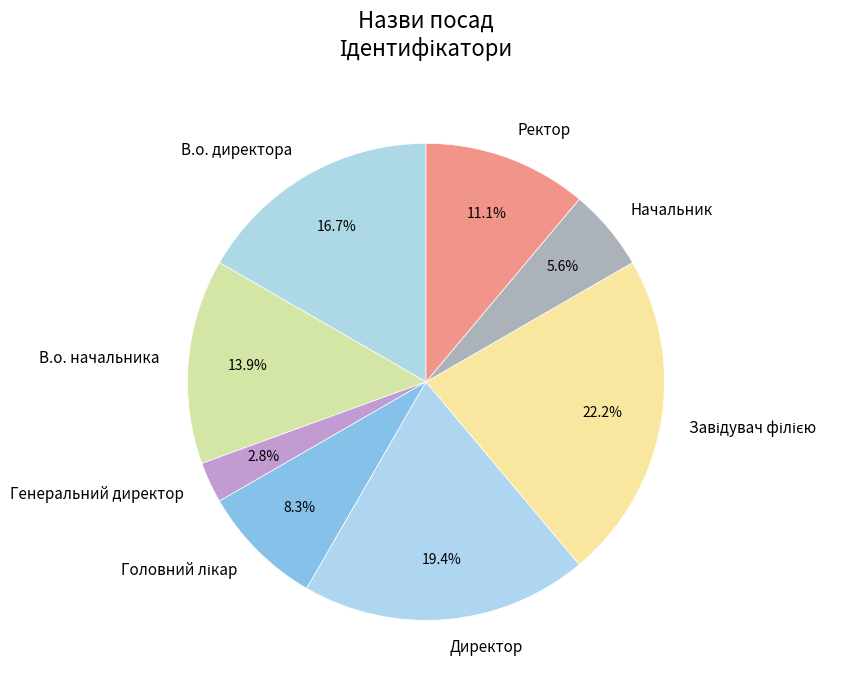

To the nearest percent, what percentage of the pie is Начальник?

6%